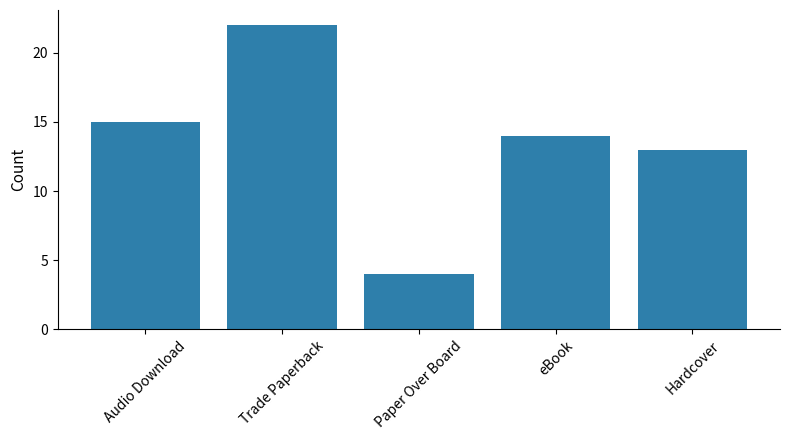

Between Trade Paperback and eBook, which is larger?

Trade Paperback